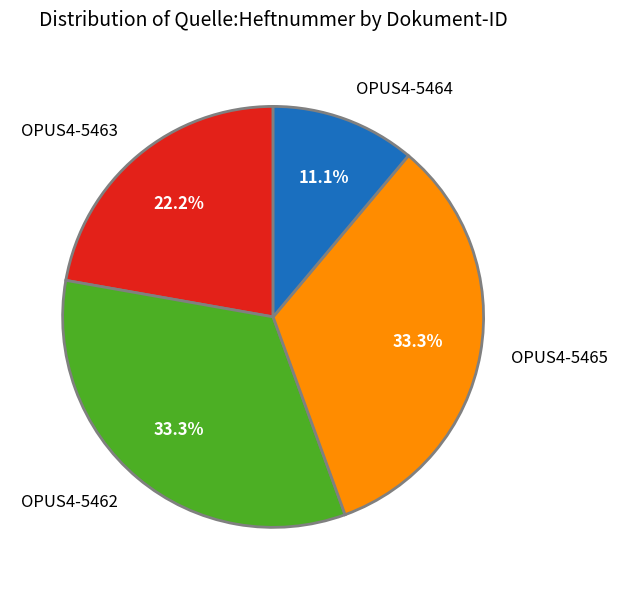

The OPUS4-5463 slice represents 29% of the pie. True or false?

False